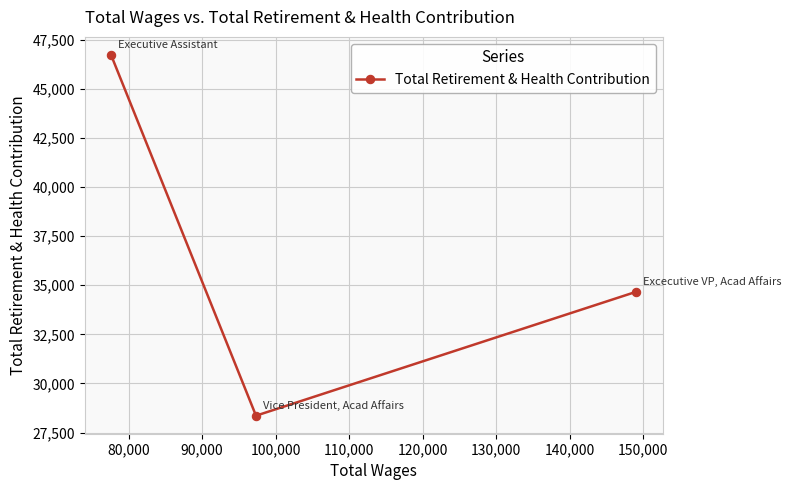

What is the average value?

36586